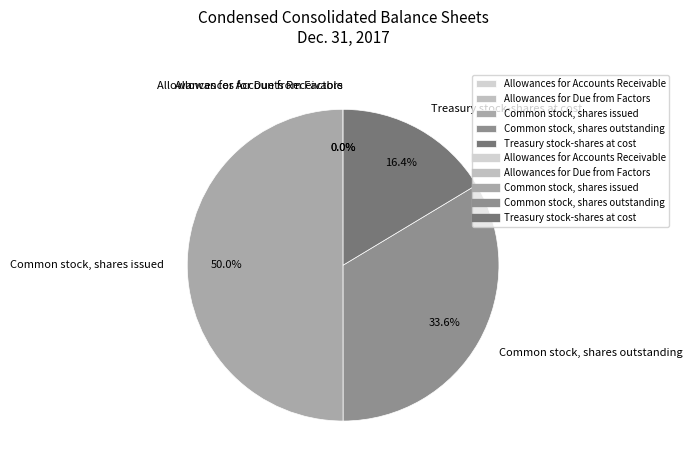

Which category has the biggest portion of the pie?

Common stock, shares issued